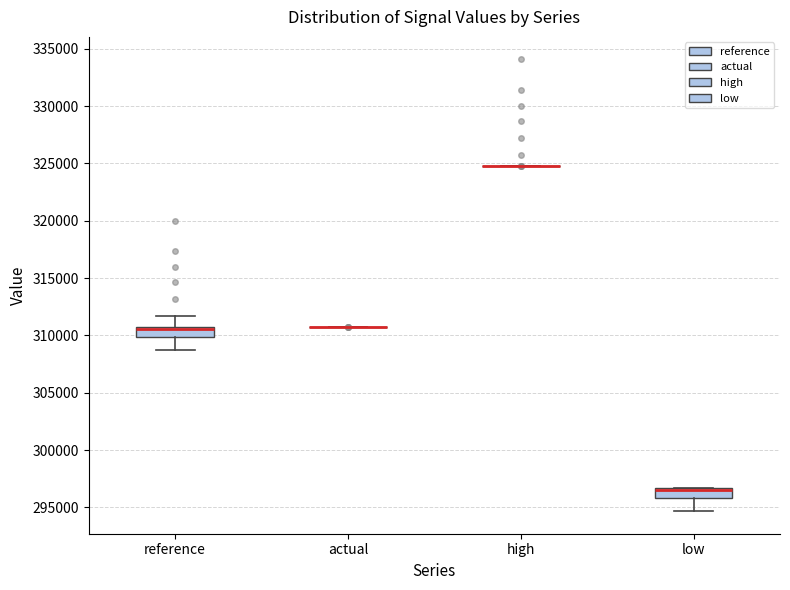

Reading left to right, read every box against the y-axis: the position of its median line, the range the box covers, and the ends of its whiskers. The values are not printed on the chart, so give them approximately, as read against the axis.

reference: median 310500 (just below the box's upper edge), box 310000 to 310500, whiskers 308500 to 311500
actual: box collapsed to a line at 310500, whiskers 310500 to 310500
high: box collapsed to a line at 325000, whiskers 325000 to 325000
low: median 296500 (just below the box's upper edge), box 296000 to 296500, whiskers 294500 to 296500